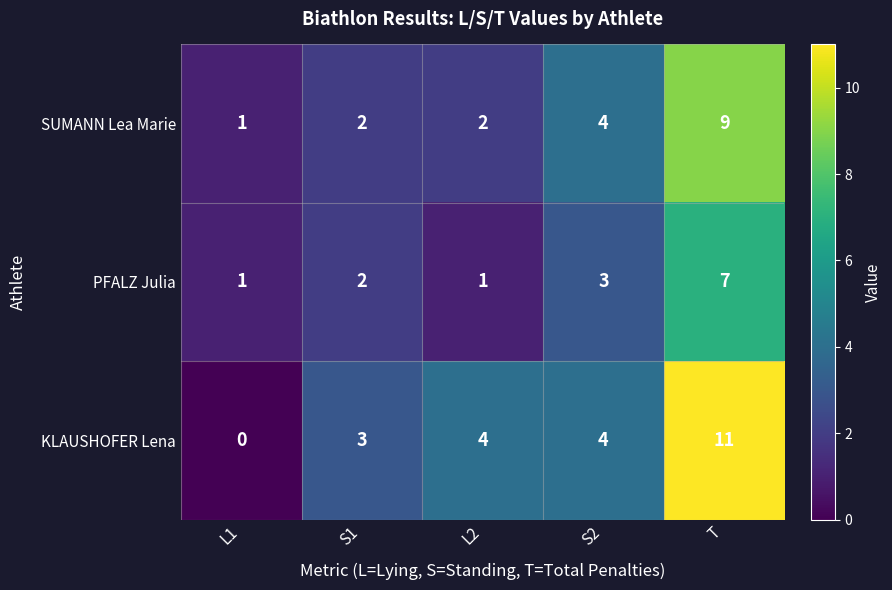

What is the spread (max minus min) of values at T?

4